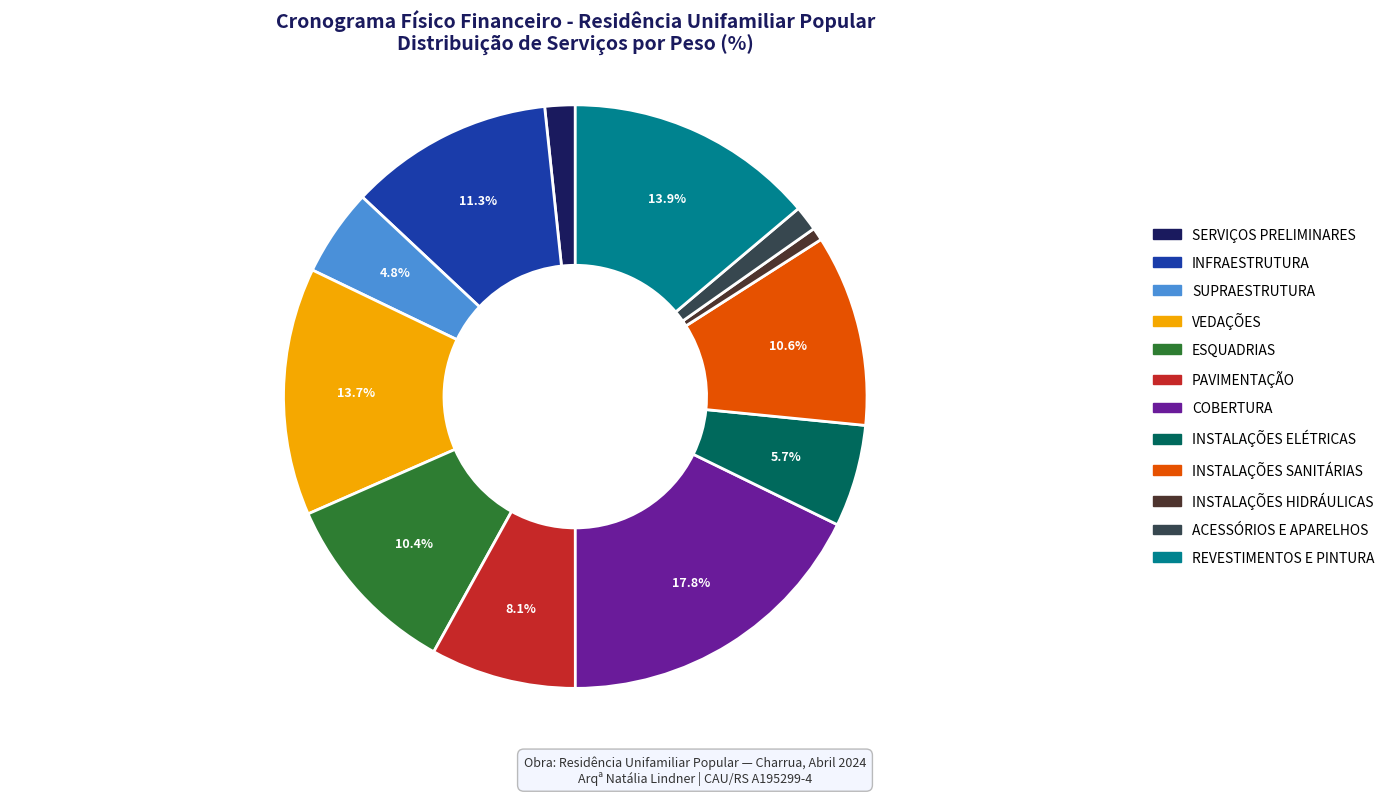

Which slice is the largest?

COBERTURA